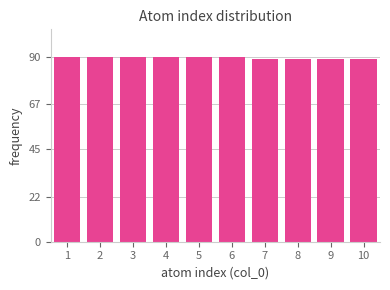

Reading left to right, list all the values displayed in this chart.

90	90	90	90	90	90	89	89	89	89